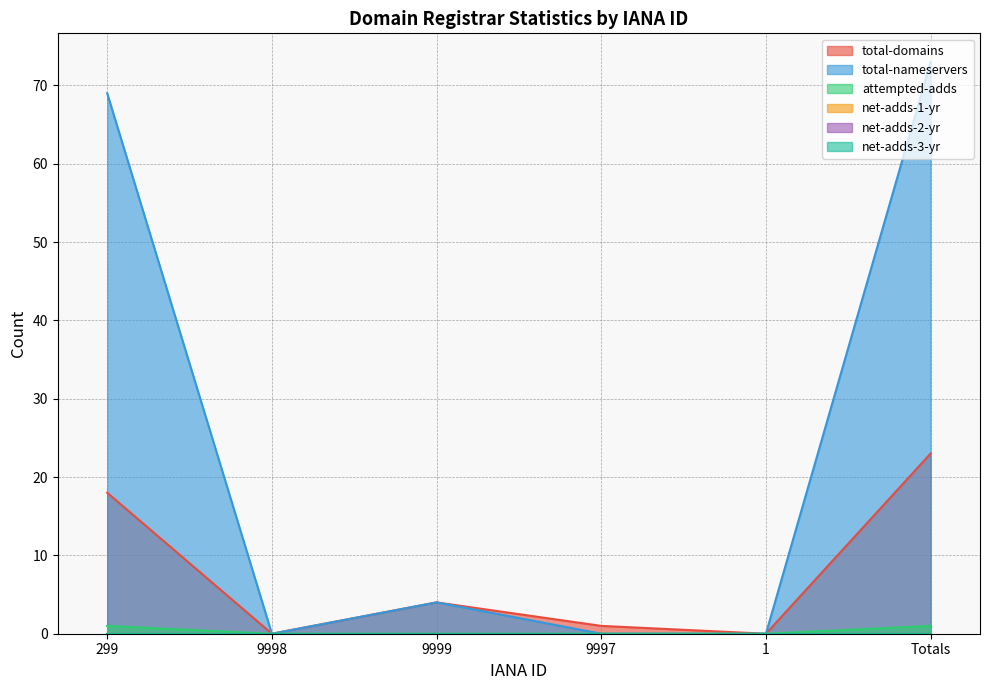

Is it true that total-domains equals 12 at 9998?

False